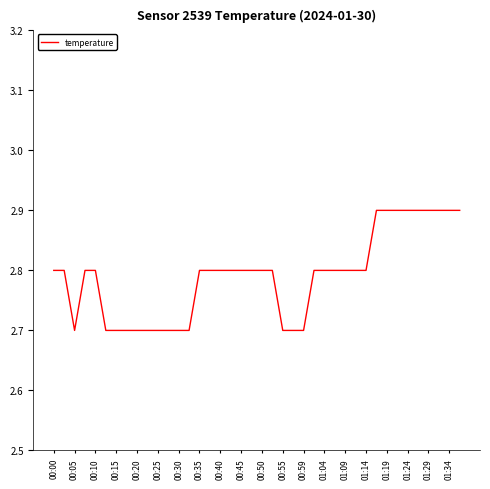

Reading right to left, extract all data points from this chart.

2.9	2.9	2.9	2.9	2.9	2.9	2.9	2.9	2.9	2.8	2.8	2.8	2.8	2.8	2.8	2.7	2.7	2.7	2.8	2.8	2.8	2.8	2.8	2.8	2.8	2.8	2.7	2.7	2.7	2.7	2.7	2.7	2.7	2.7	2.7	2.8	2.8	2.7	2.8	2.8